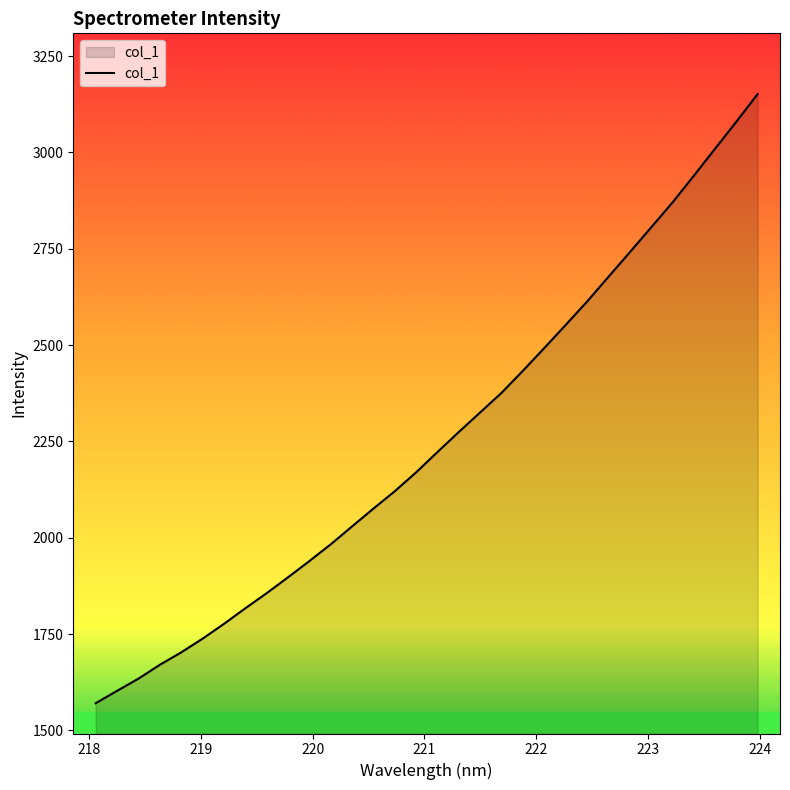

How many lines are shown in the chart?

1